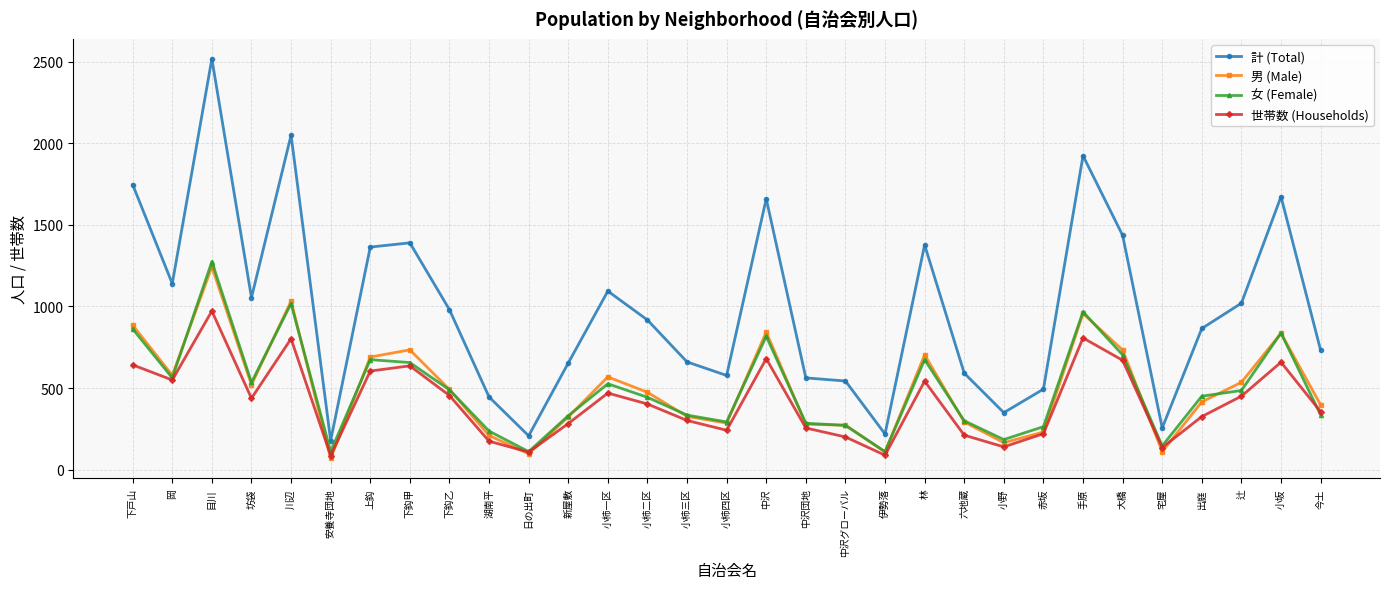

Is this an area chart (filled region under the line)?

No